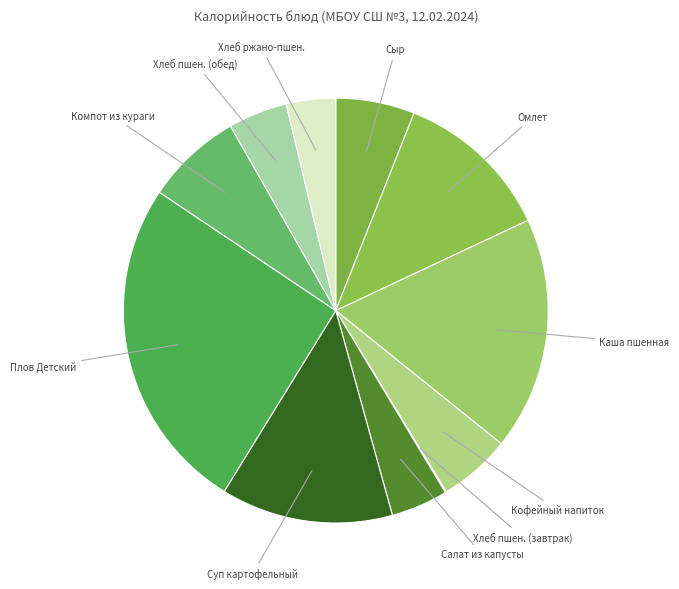

What is the largest slice in the pie chart?

Плов Детский